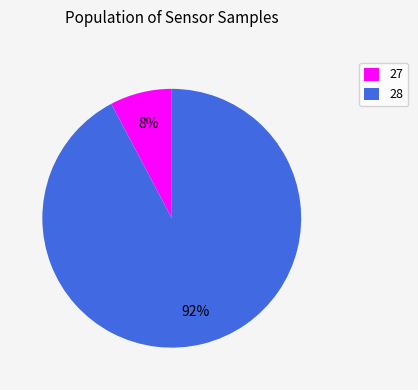

To the nearest percent, what is the average slice percentage?

50%